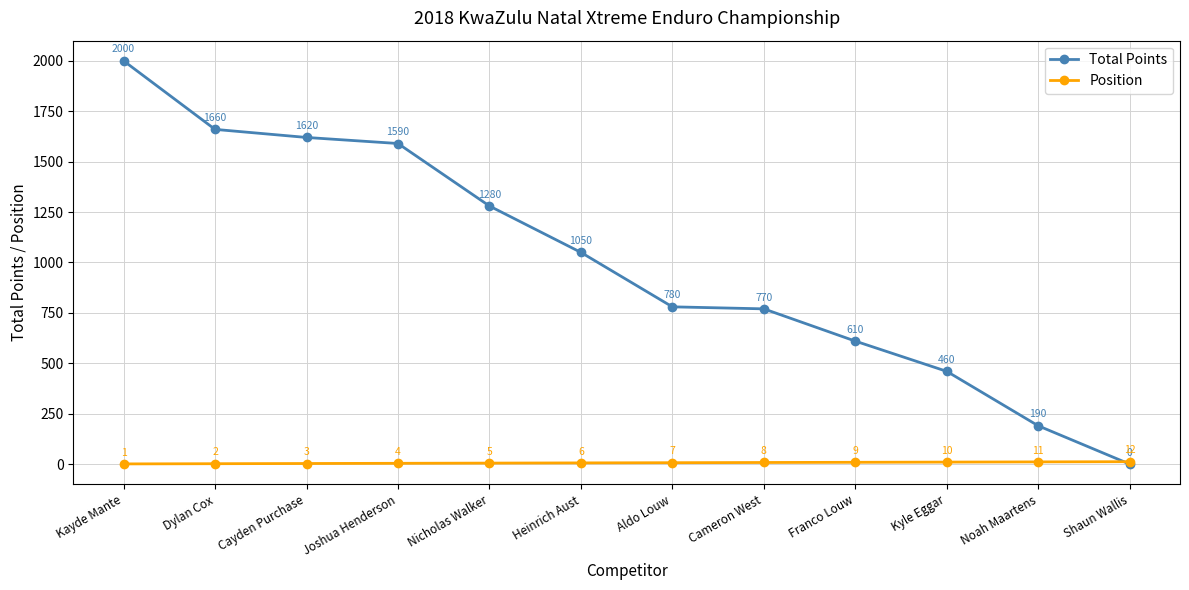

What is the difference between the maximum and second lowest values in the Total Points series?

1810